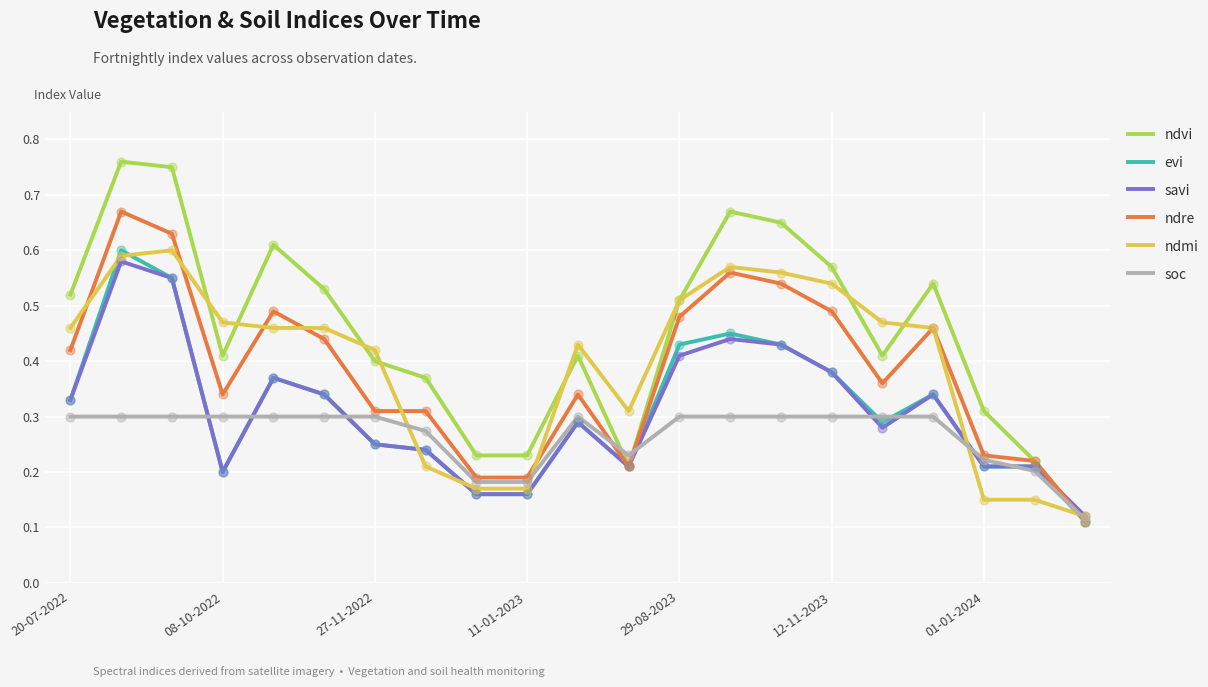

Which series has the largest total across all categories?

ndvi